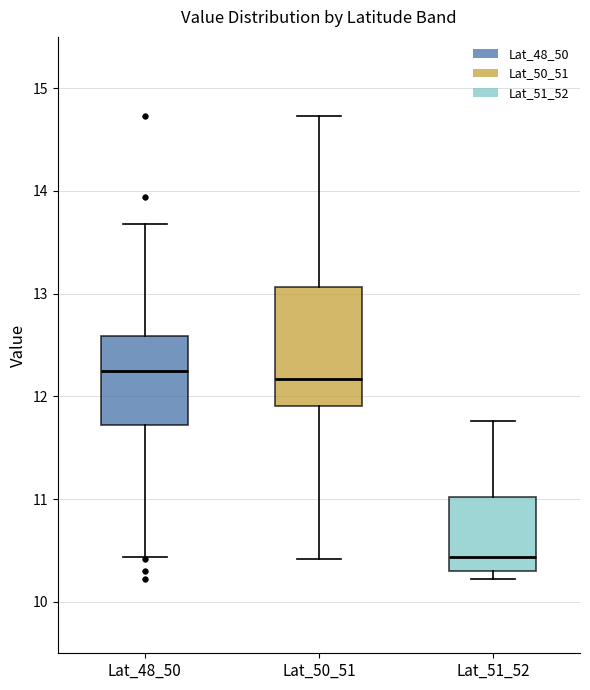

Reading left to right, read every box against the y-axis: the position of its median line, the range the box covers, and the ends of its whiskers. The values are not printed on the chart, so give them approximately, as read against the axis.

Lat_48_50: median 12.2, box 11.7 to 12.6, whiskers 10.4 to 13.7
Lat_50_51: median 12.2, box 11.9 to 13.1, whiskers 10.4 to 14.7
Lat_51_52: median 10.4, box 10.3 to 11.0, whiskers 10.2 to 11.8